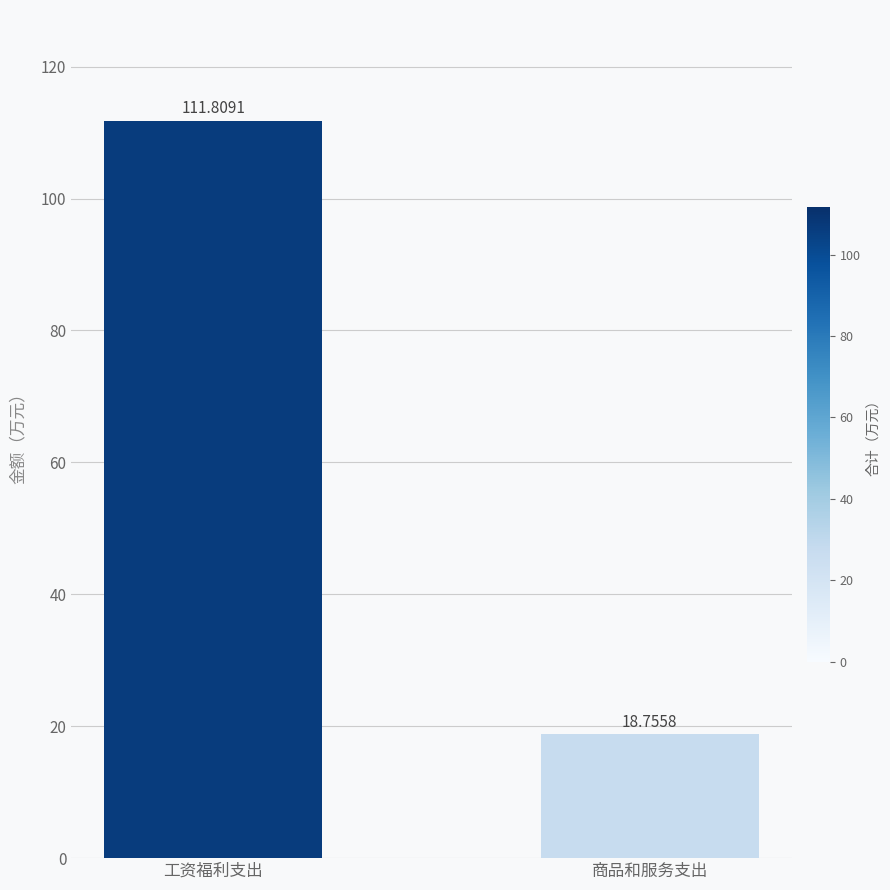

Read the value at 商品和服务支出.

18.8